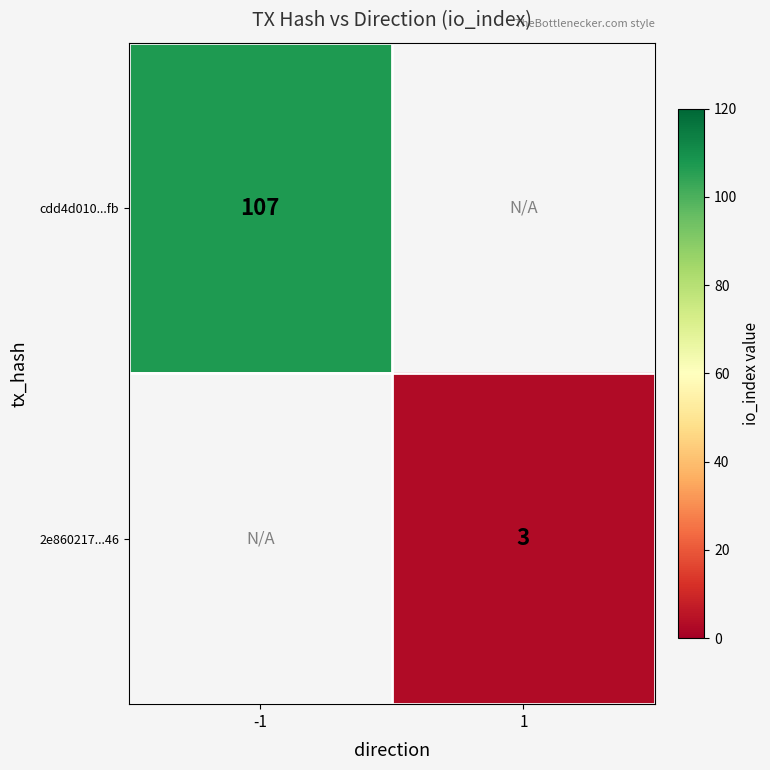

What is the greatest value displayed?

107.0